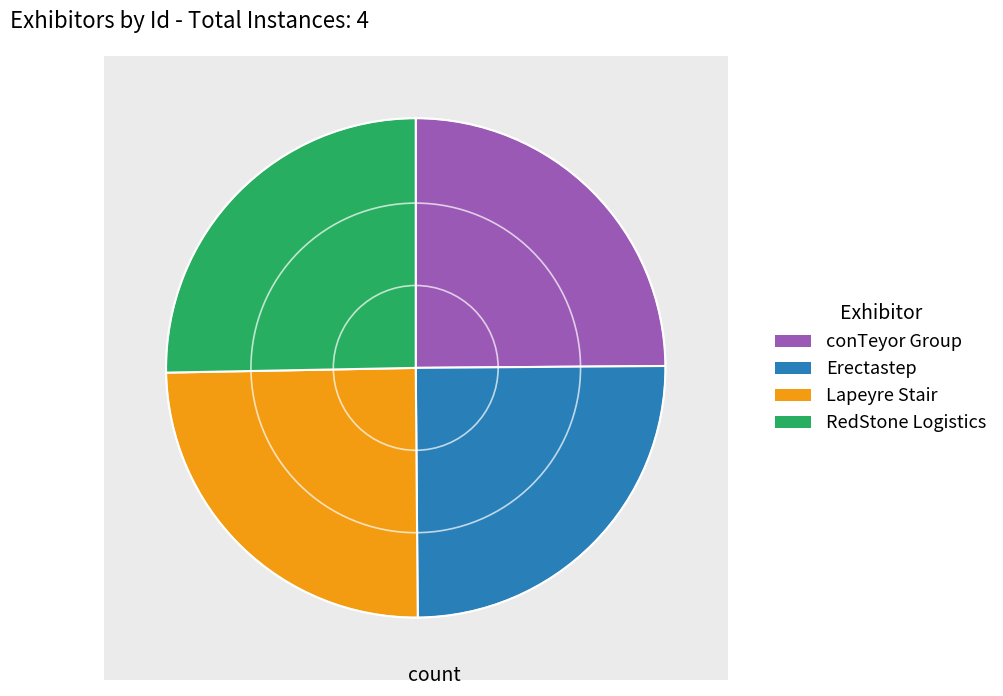

Is RedStone Logistics the majority of the pie?

No